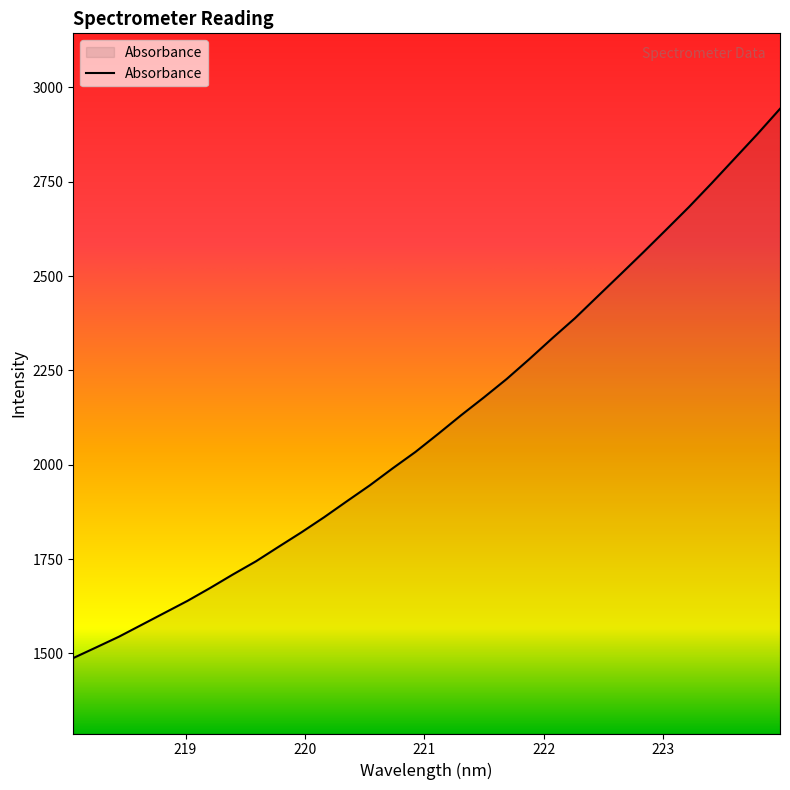

What is the average value?

2114.1